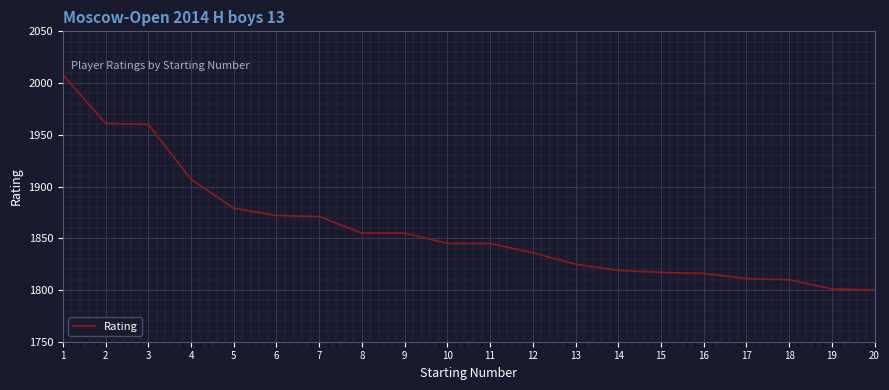

What is the difference between the values at 7 and 3?

89